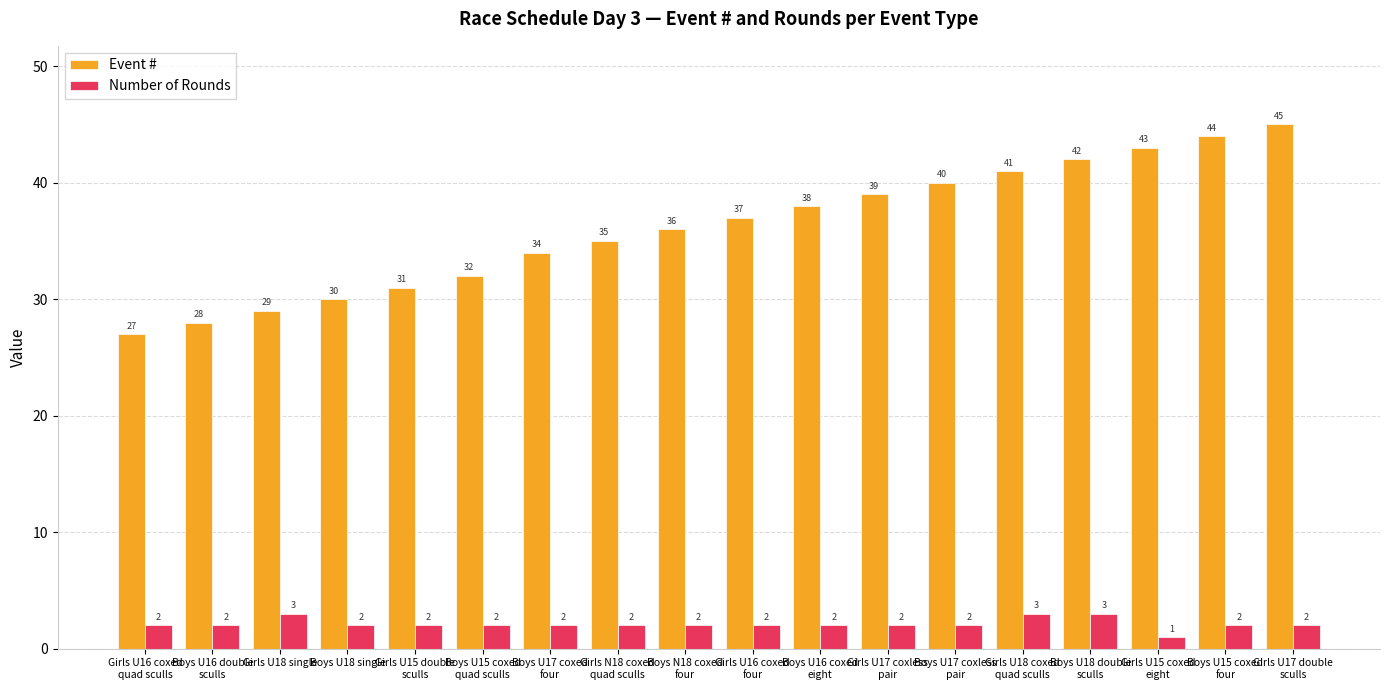

What is the value of the Event # bar at the 4th from the left?

30